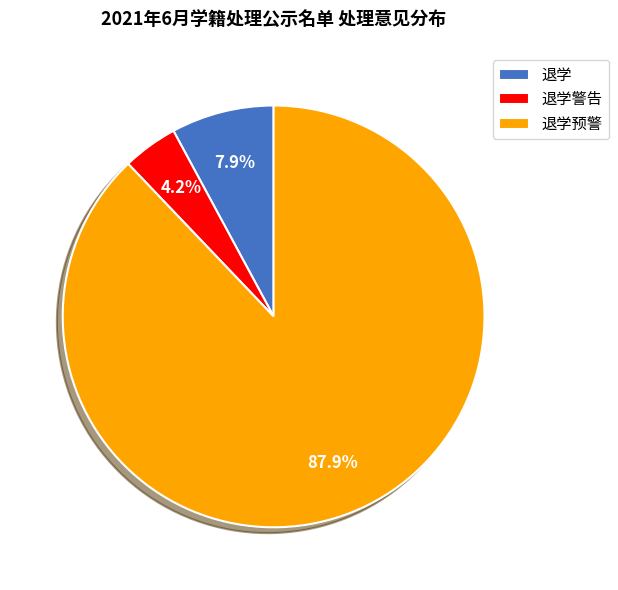

Which slice is the smallest?

退学警告